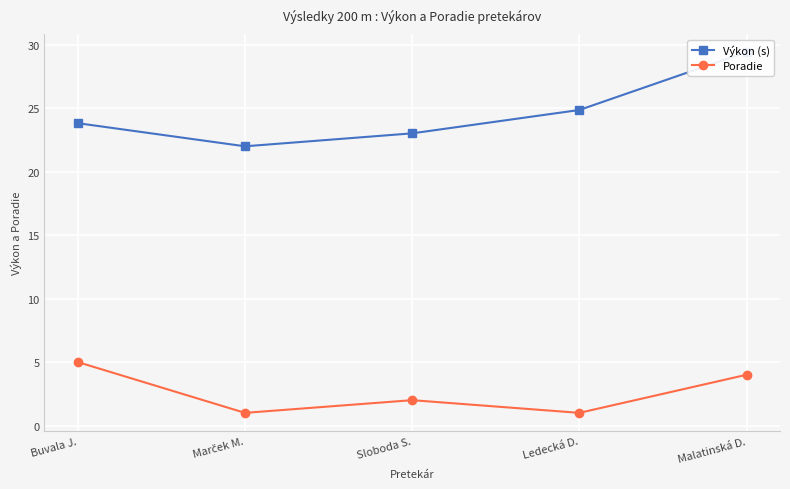

What is the value of the Výkon (s) point at the 4th from the left?

24.9